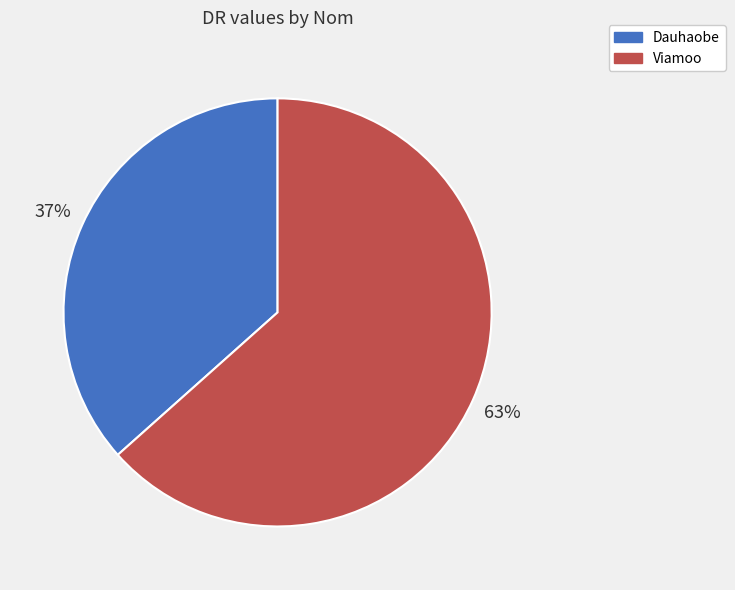

Rank the categories by value from highest to lowest.

Viamoo, Dauhaobe